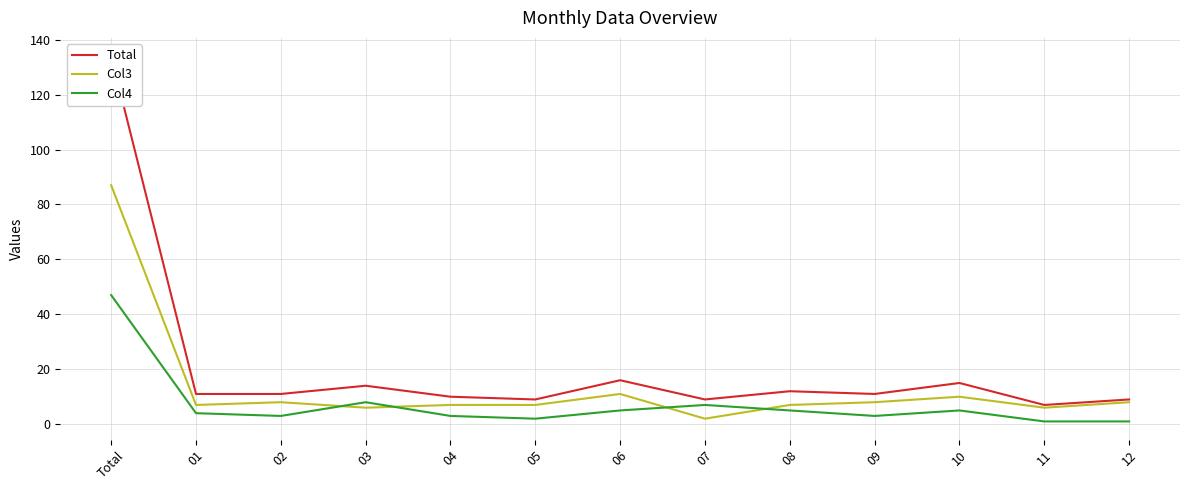

What is the total value across all series at 02?

22